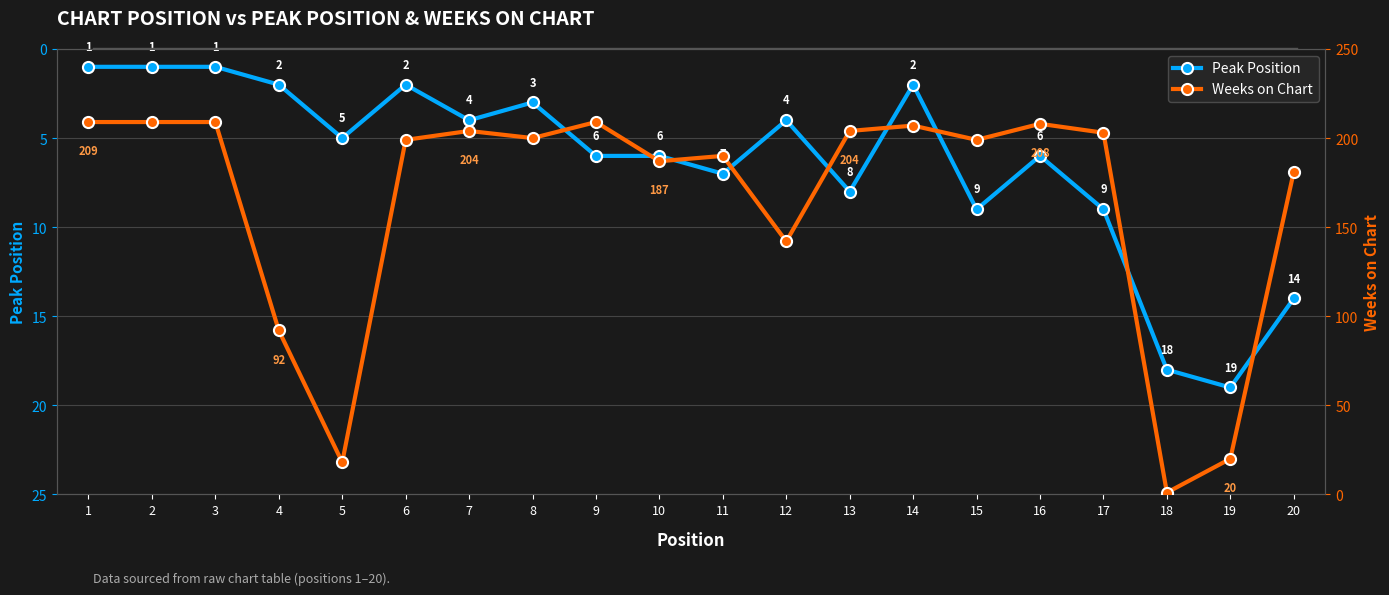

What are all the series names shown in the legend?

Peak Position, Weeks on Chart